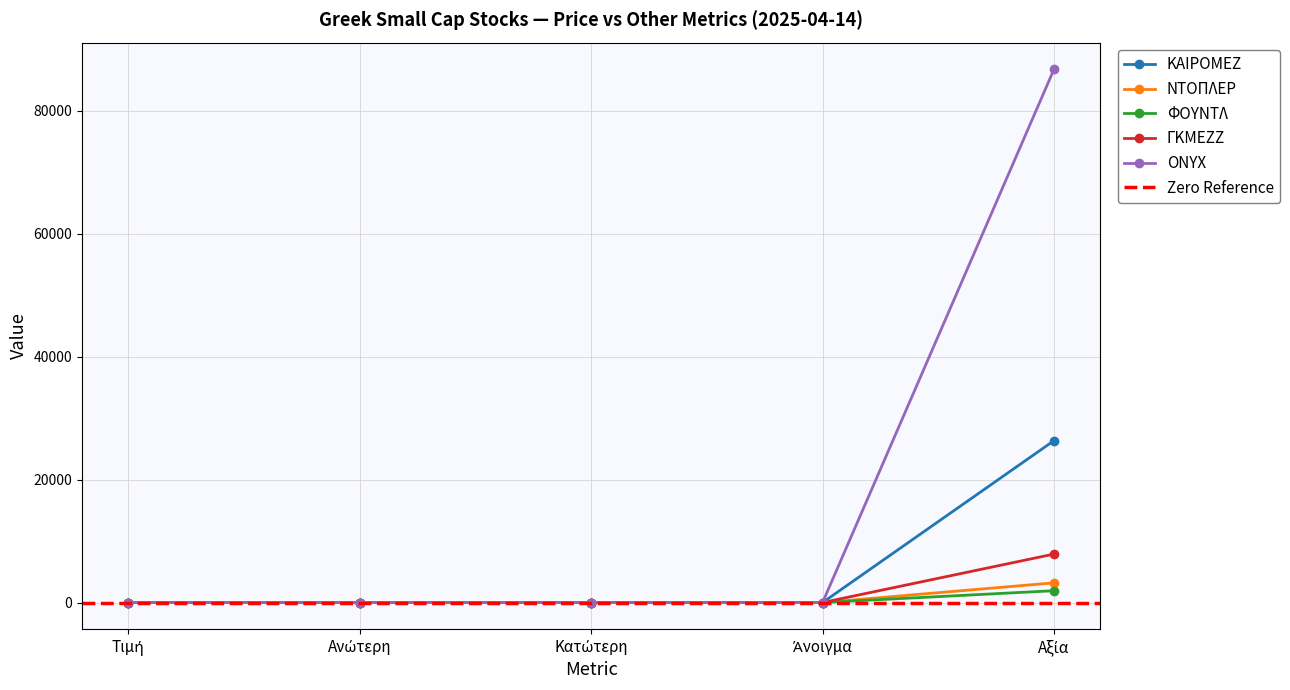

Which series changed the most between Άνοιγμα and Αξία?

ONYX